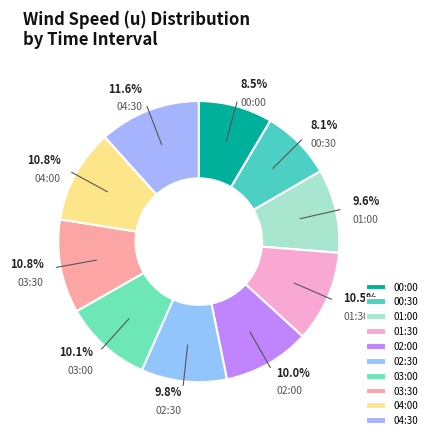

Which slice is the largest?

04:30